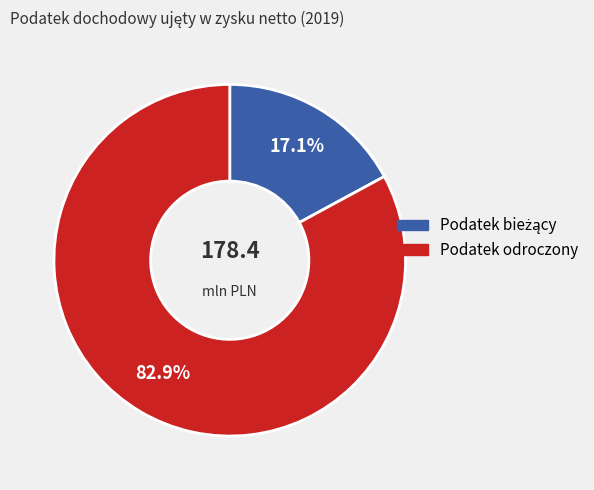

Which category has the biggest portion of the pie?

Podatek odroczony